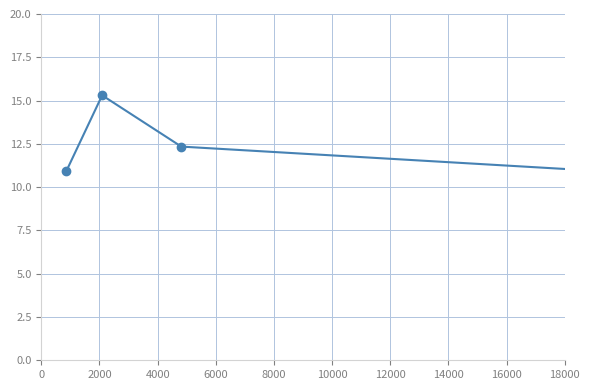

True or false: the data has more than 0 interior local peaks.

True